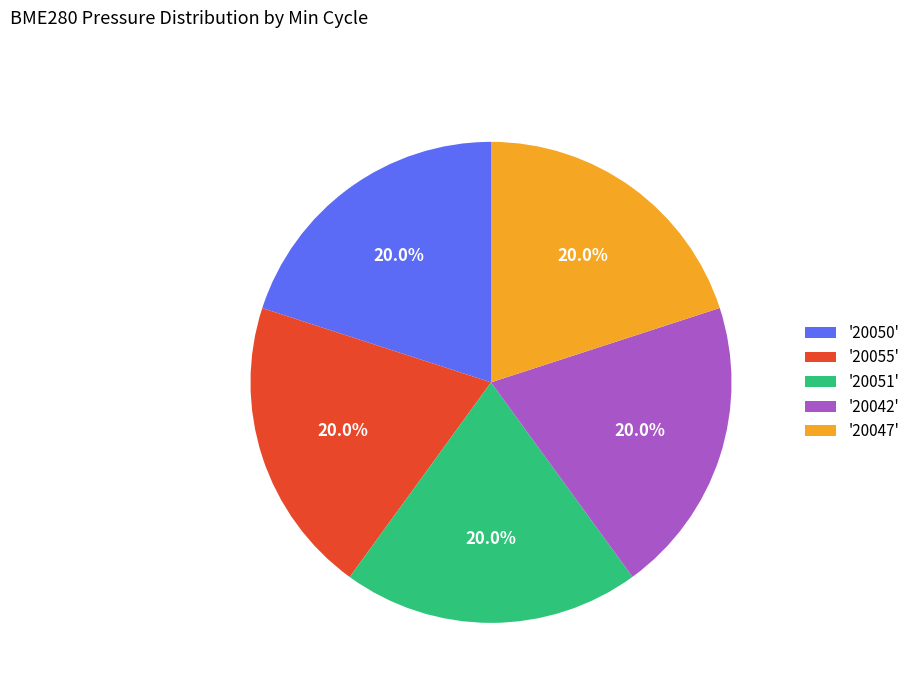

What is the ratio of the value at '20047' to the value at '20051'?

1.0